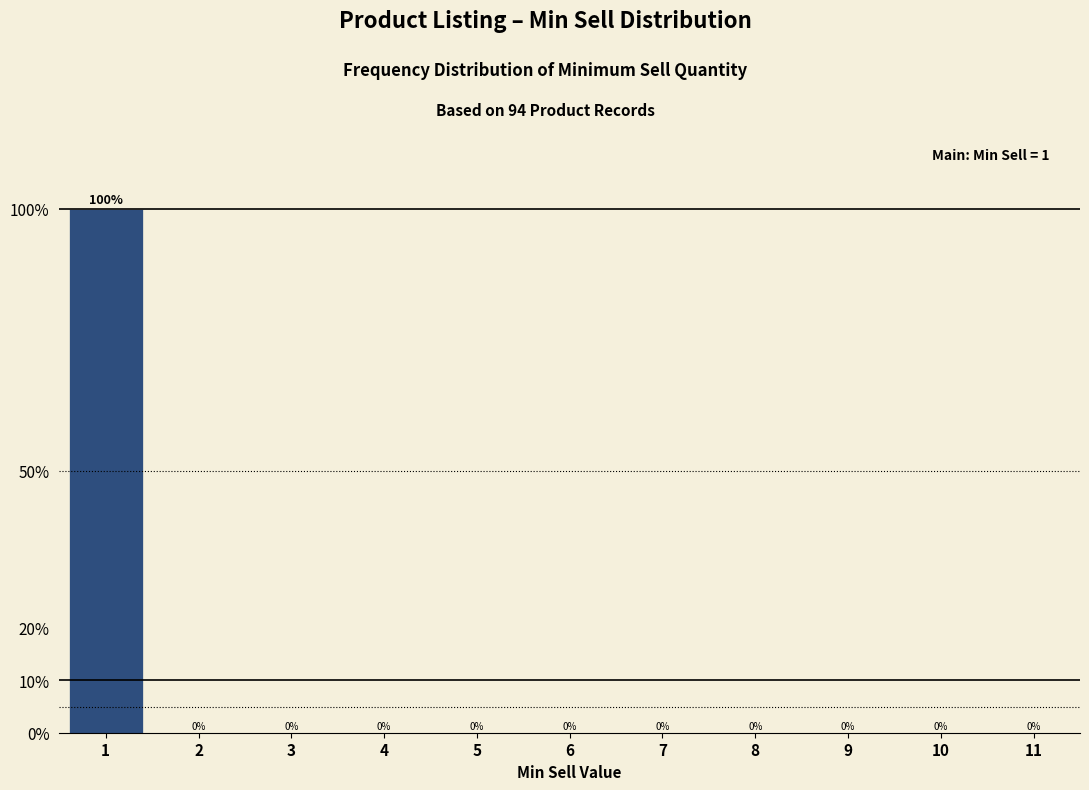

Reading left to right, list all the values displayed in this chart.

1=100	2=0	3=0	4=0	5=0	6=0	7=0	8=0	9=0	10=0	11=0